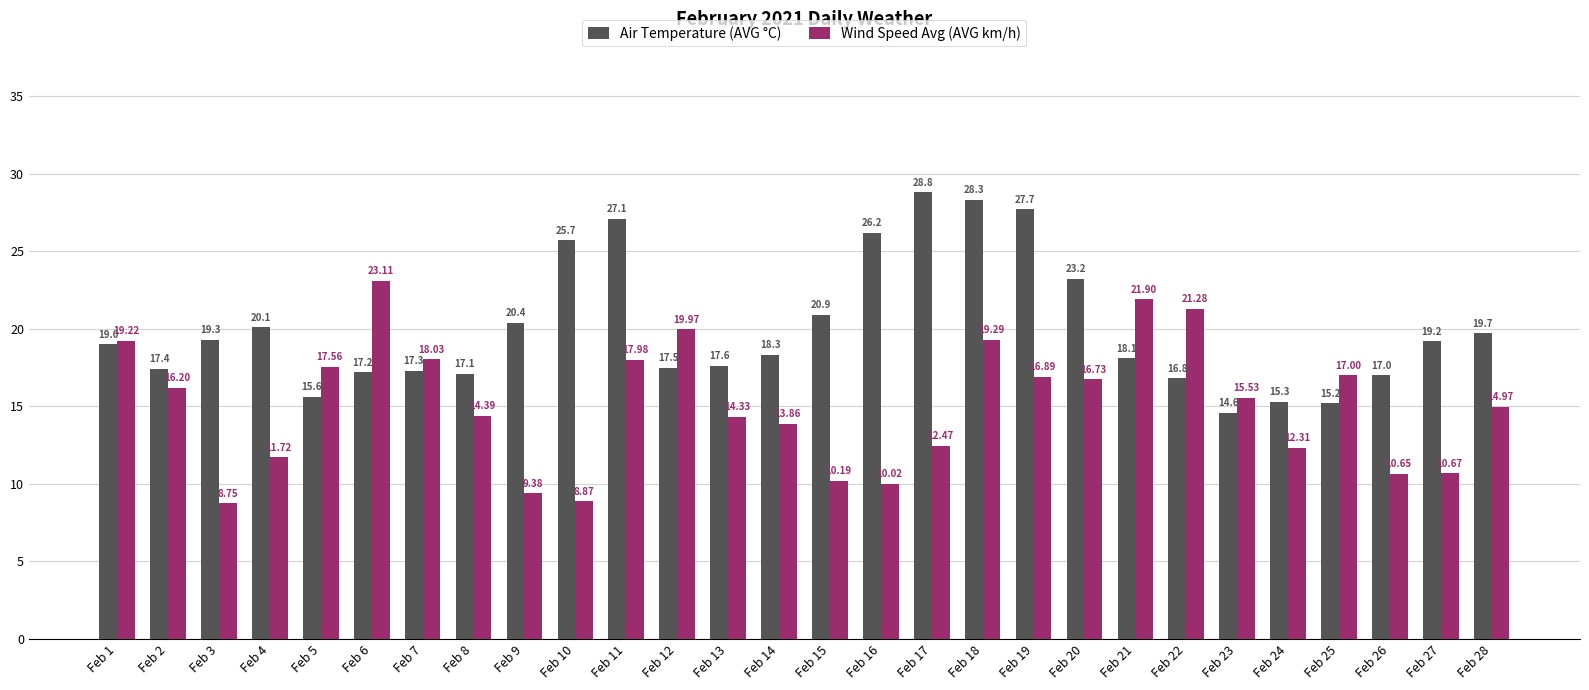

At Feb 24, list the series in order from smallest to largest.

Wind Speed Avg (AVG km/h), Air Temperature (AVG °C)